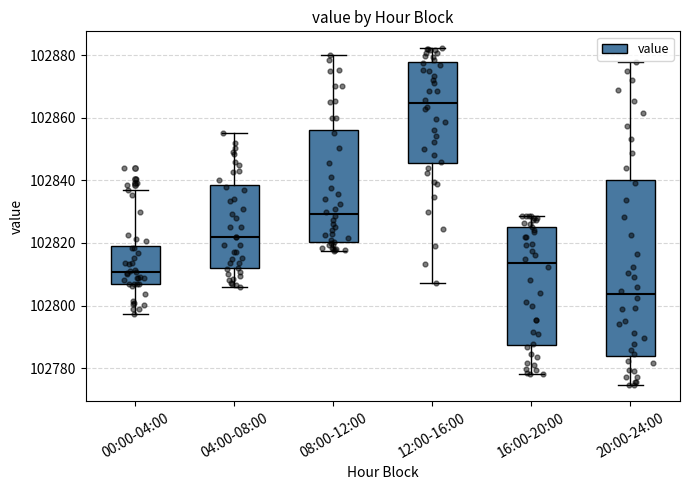

Reading left to right, read every box against the y-axis: the position of its median line, the range the box covers, and the ends of its whiskers. The values are not printed on the chart, so give them approximately, as read against the axis.

00:00-04:00: median 102810, box 102808 to 102820, whiskers 102798 to 102836
04:00-08:00: median 102822, box 102812 to 102838, whiskers 102806 to 102856
08:00-12:00: median 102830, box 102820 to 102856, whiskers 102818 to 102880
12:00-16:00: median 102864, box 102846 to 102878, whiskers 102808 to 102882
16:00-20:00: median 102814, box 102788 to 102826, whiskers 102778 to 102828
20:00-24:00: median 102804, box 102784 to 102840, whiskers 102774 to 102878